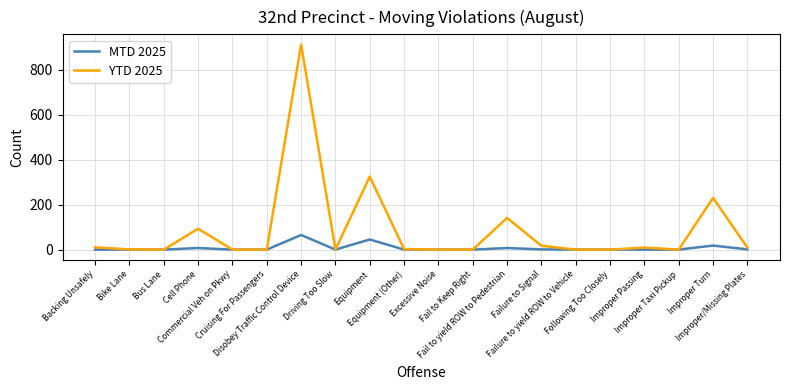

List the series in order of their overall mean, highest first.

YTD 2025, MTD 2025